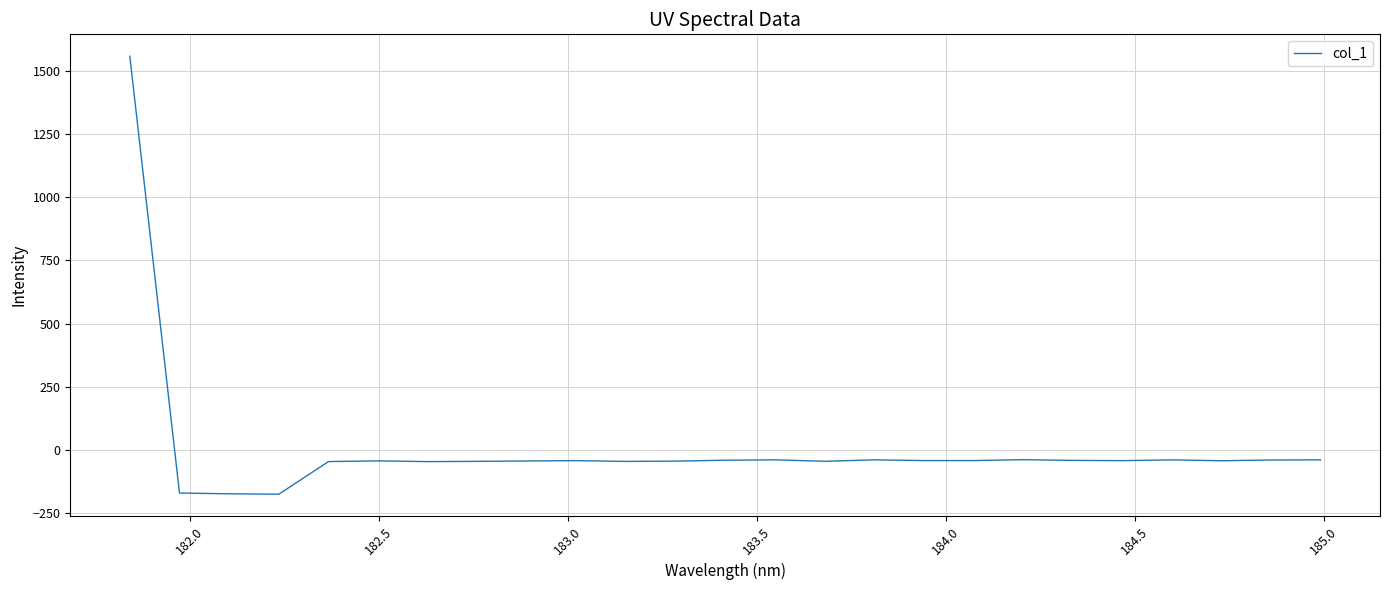

What is the sum of all values?

169.8